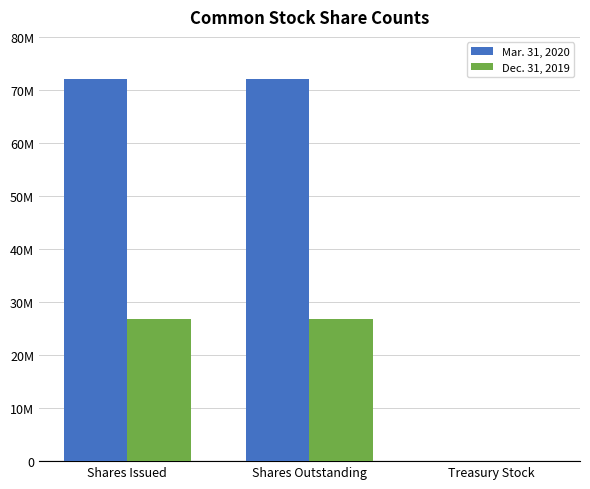

What is the label of the 1st bar from the left?

Shares Issued